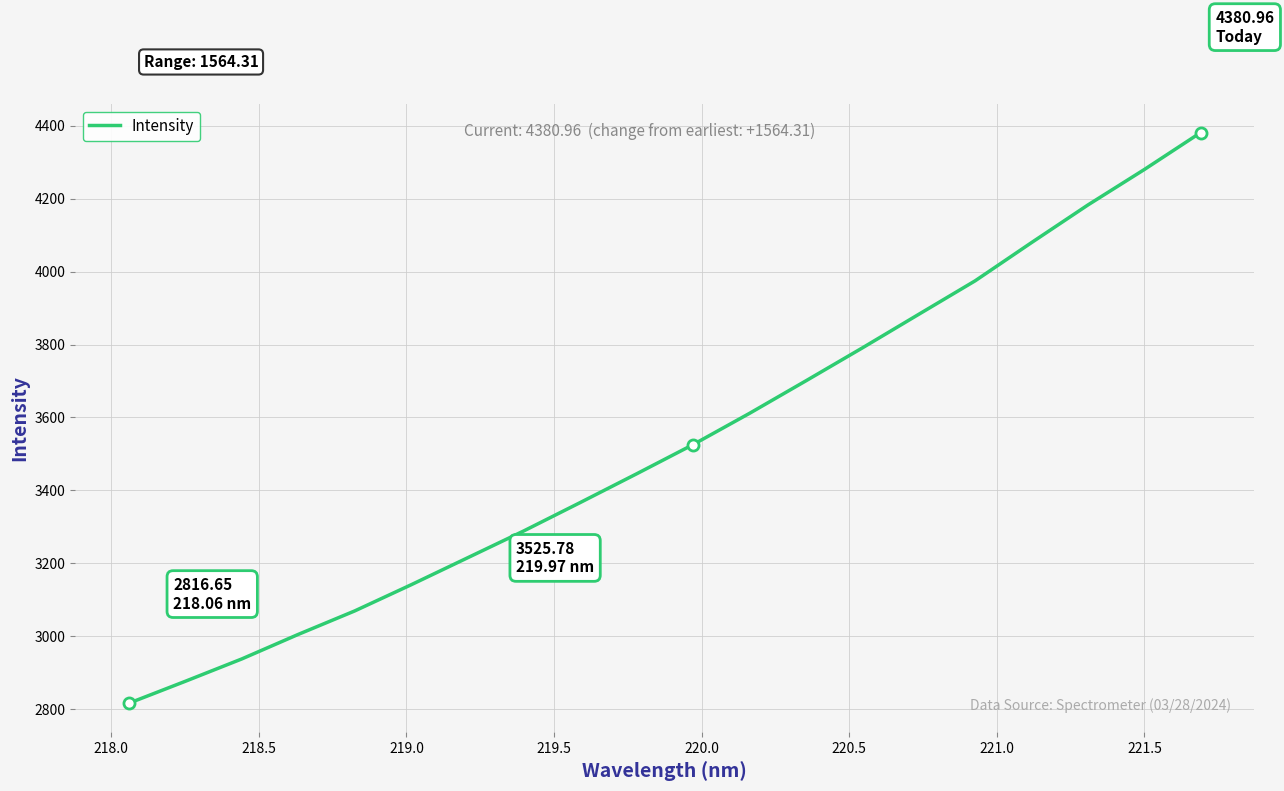

What is the difference between the maximum and minimum values?

1564.3